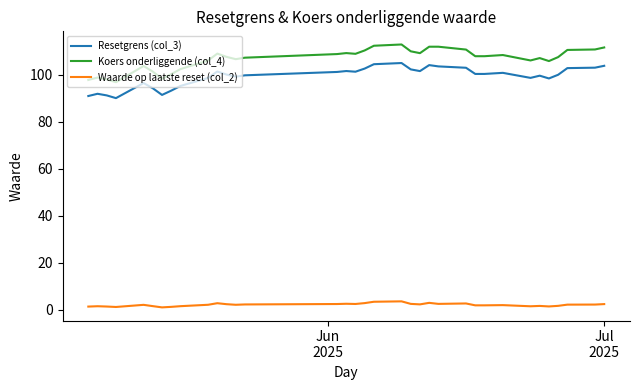

What is the difference between the maximum and minimum values in the Waarde op laatste reset (col_2) series?

2.6